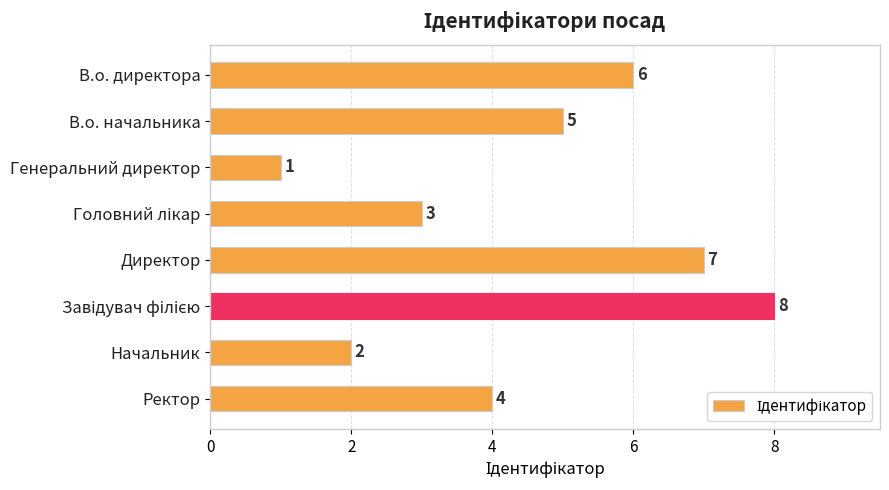

How many values are between 3 and 7?

5